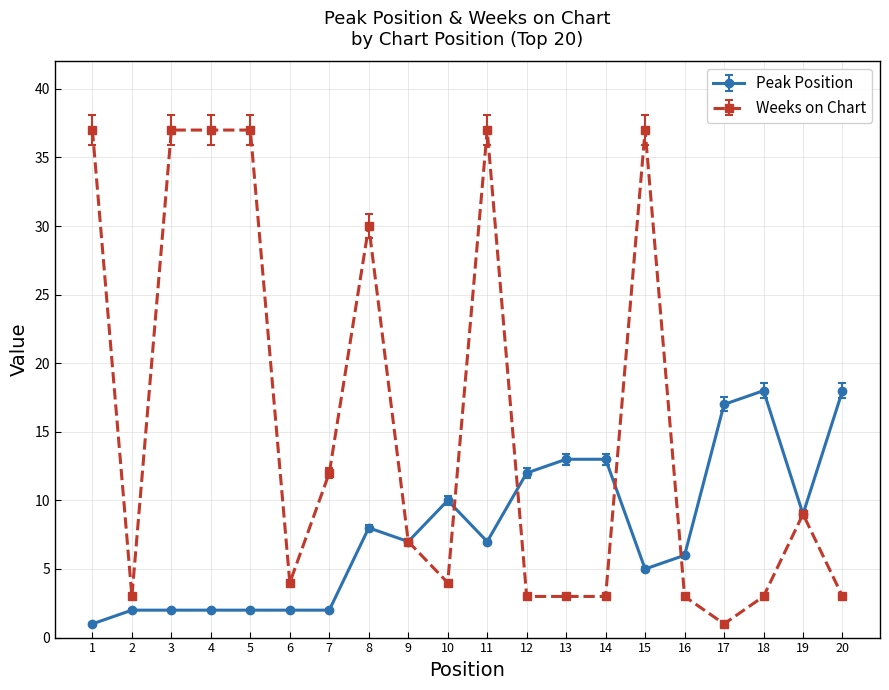

What is the total value across all series at 13?

16